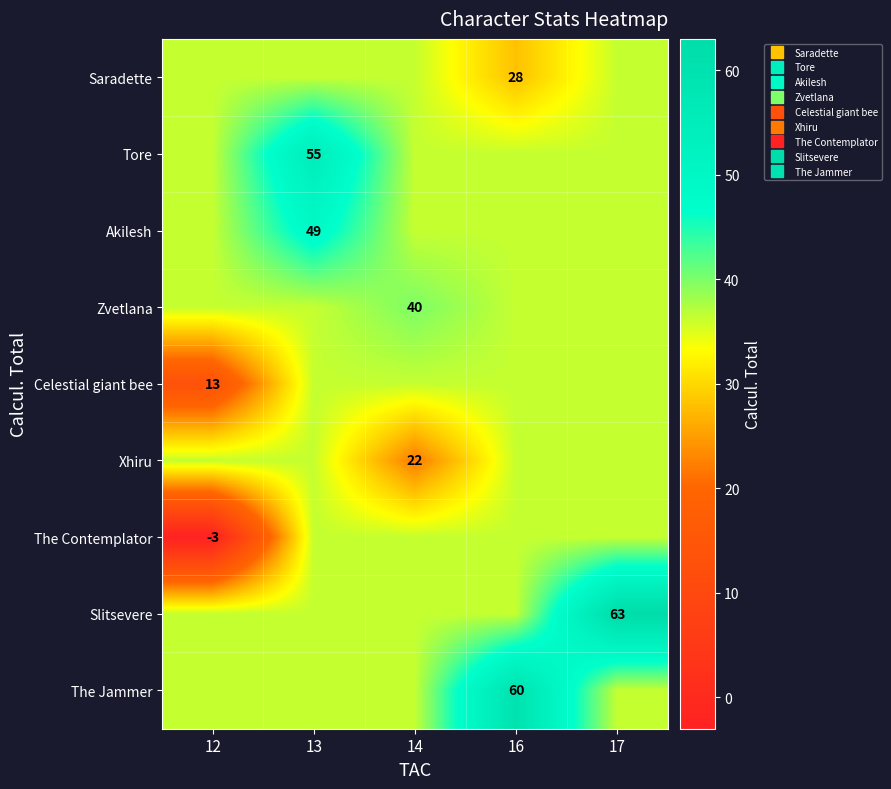

Which category has the lowest value across all series?

12